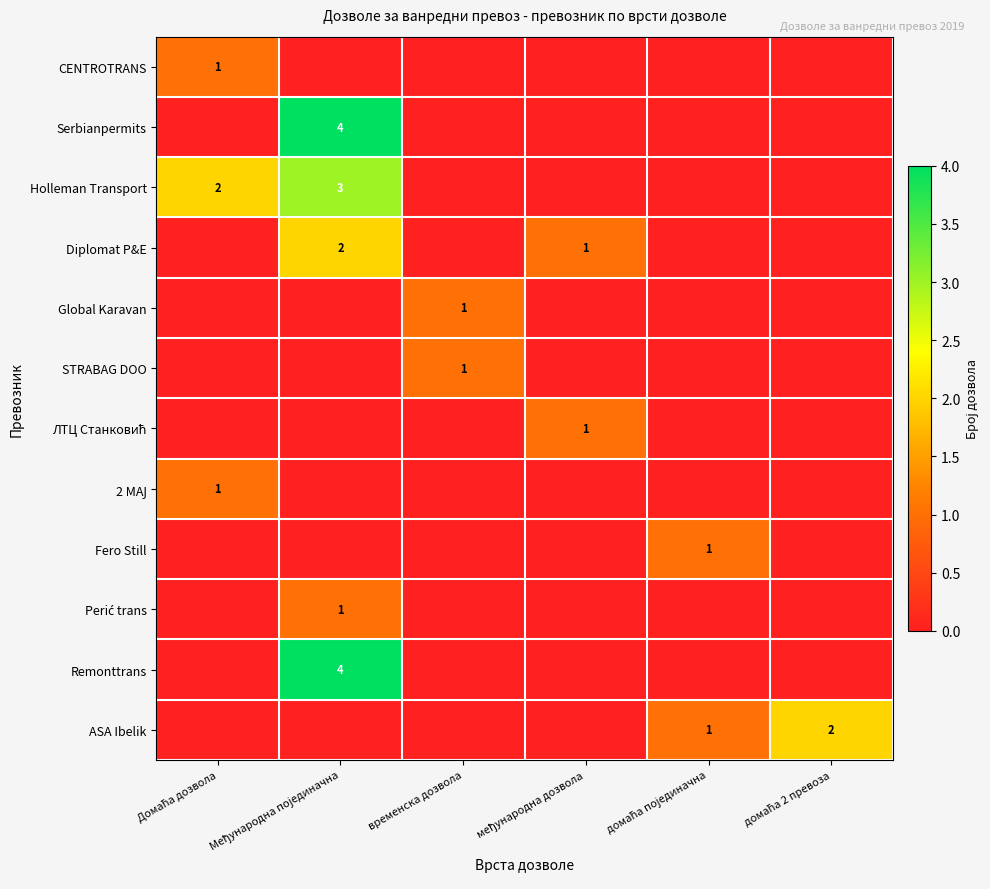

Which series has the largest total across all categories?

Holleman Transport